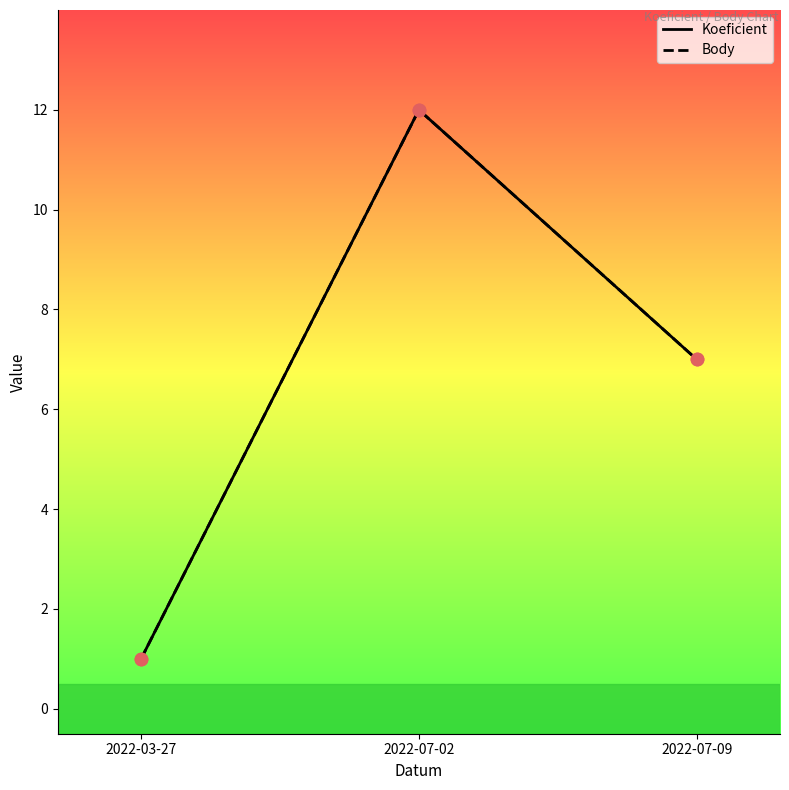

Which series has the largest Y range (max minus min)?

Koeficient